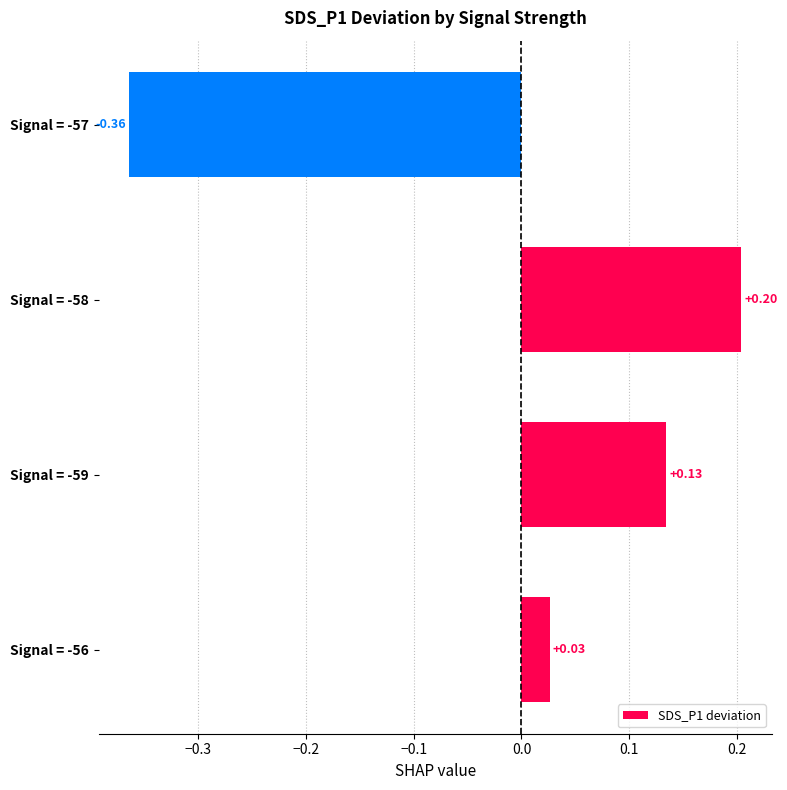

Rank the categories by value from highest to lowest.

Signal = -58, Signal = -59, Signal = -56, Signal = -57